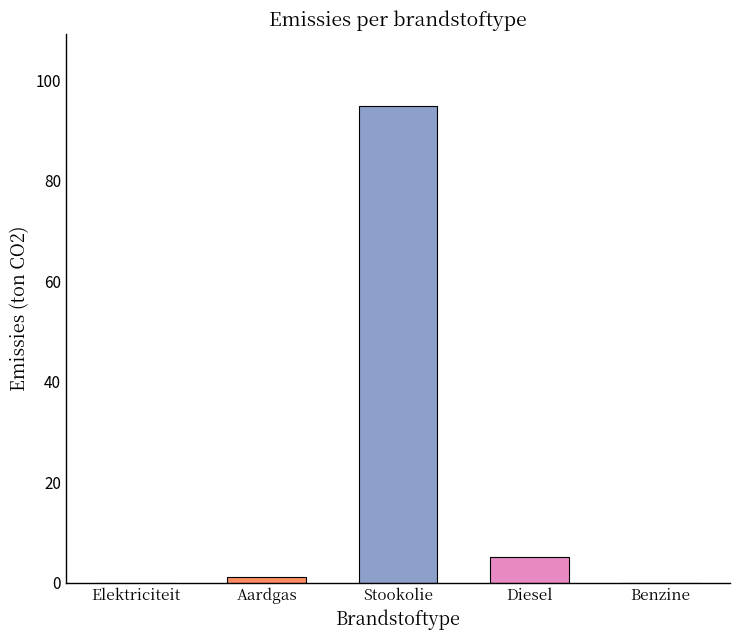

Count the number of data series in this chart.

1